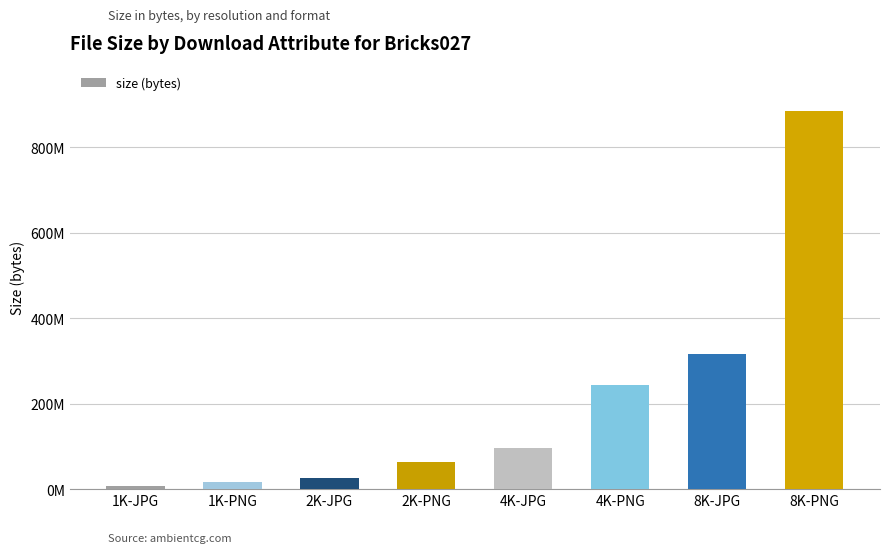

What is the change in value from 2K-PNG to 8K-PNG?

+821199869